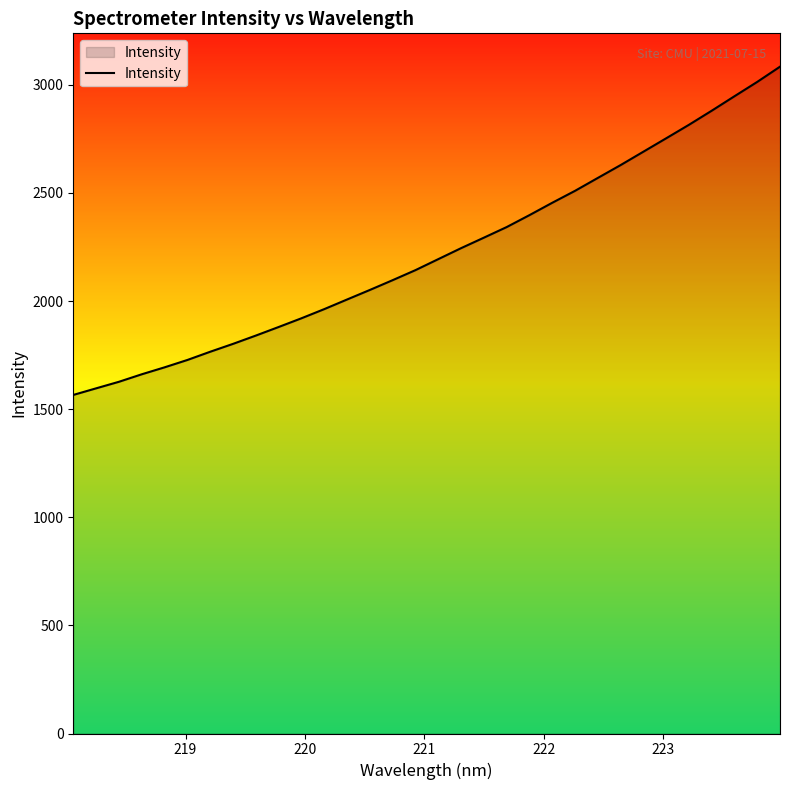

What is the maximum value shown in the chart?

3083.7